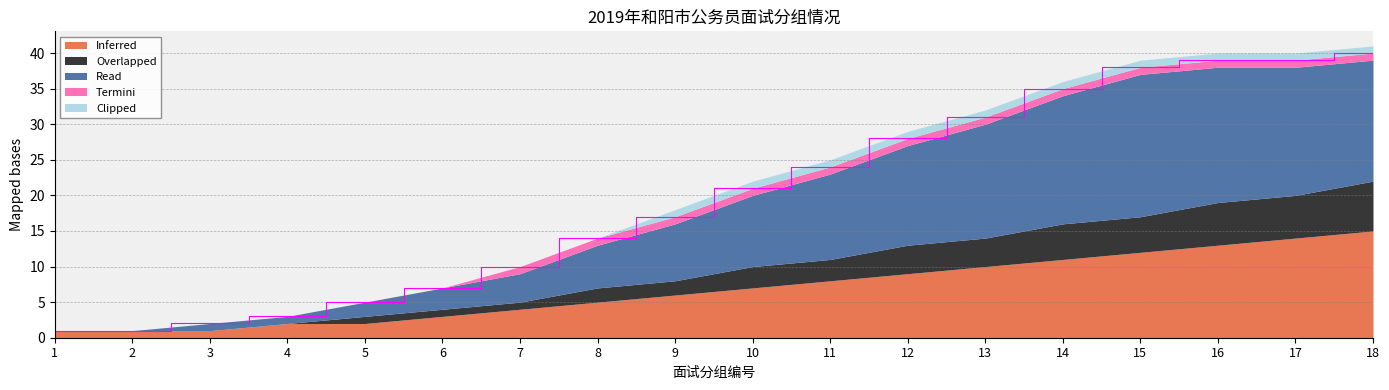

How many lines are shown in the chart?

5